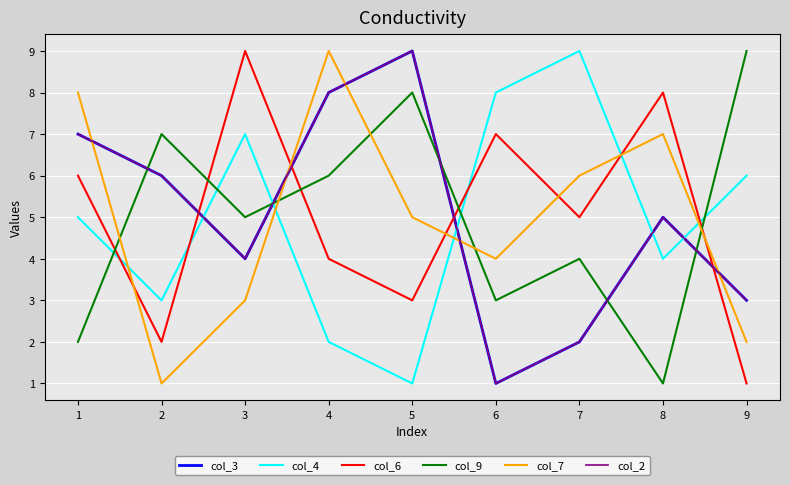

At how many categories does at least one series exceed 8?

5